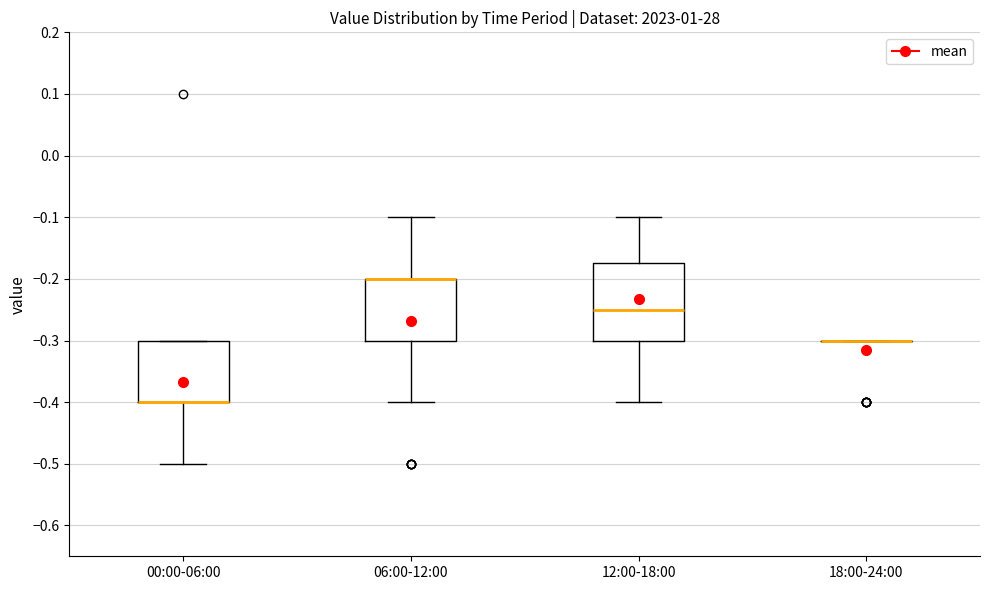

Which box is the tallest, from its lower edge to its upper edge?

12:00-18:00